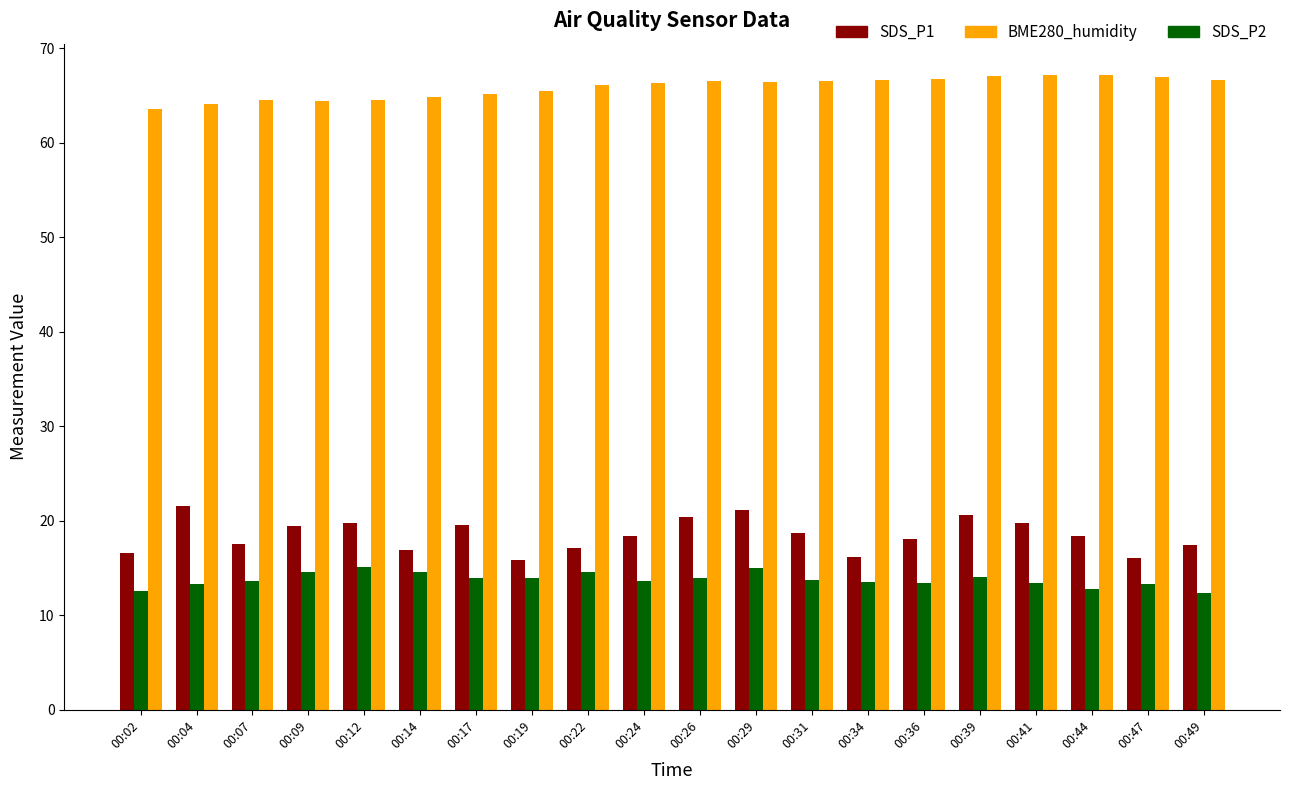

Does the chart contain any negative values?

No